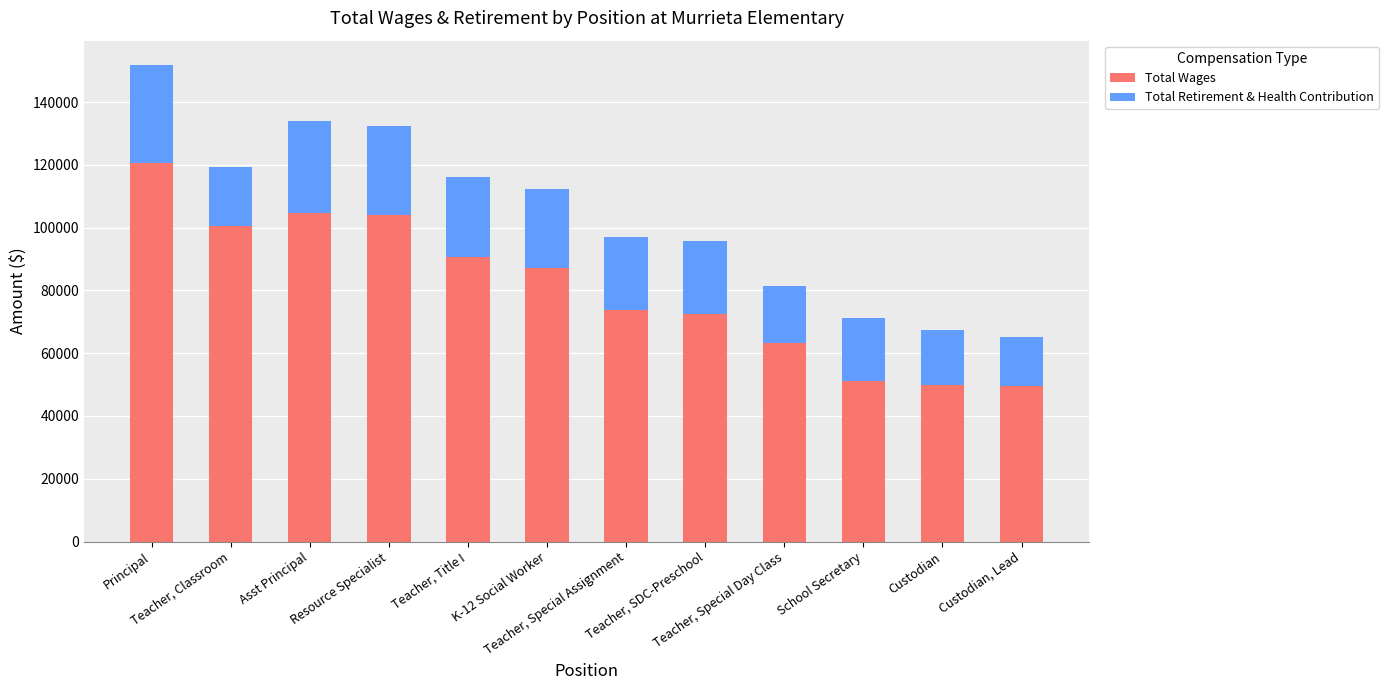

What is the highest value of the Total Wages series?

120663